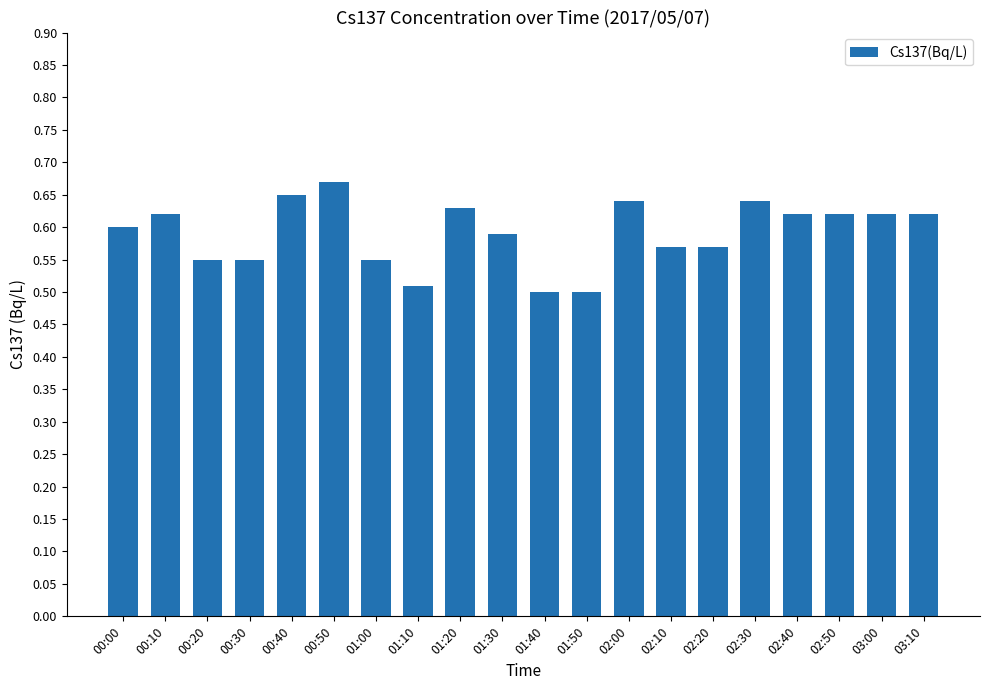

What is the sum of the values at 00:20 and 02:10?

1.1